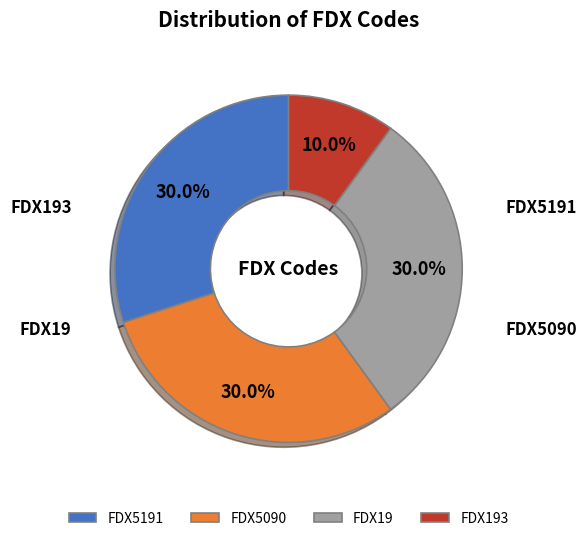

How many slices are in this pie chart?

4